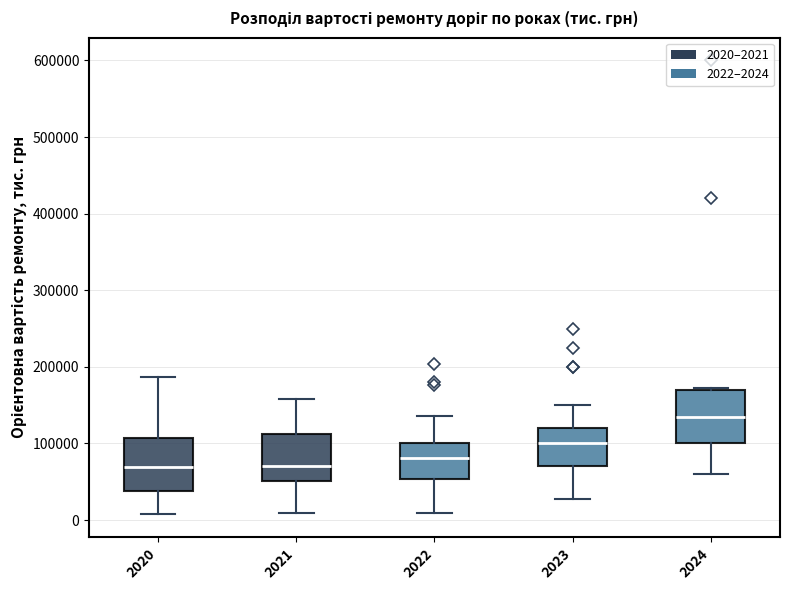

Which box has the highest median line?

2024